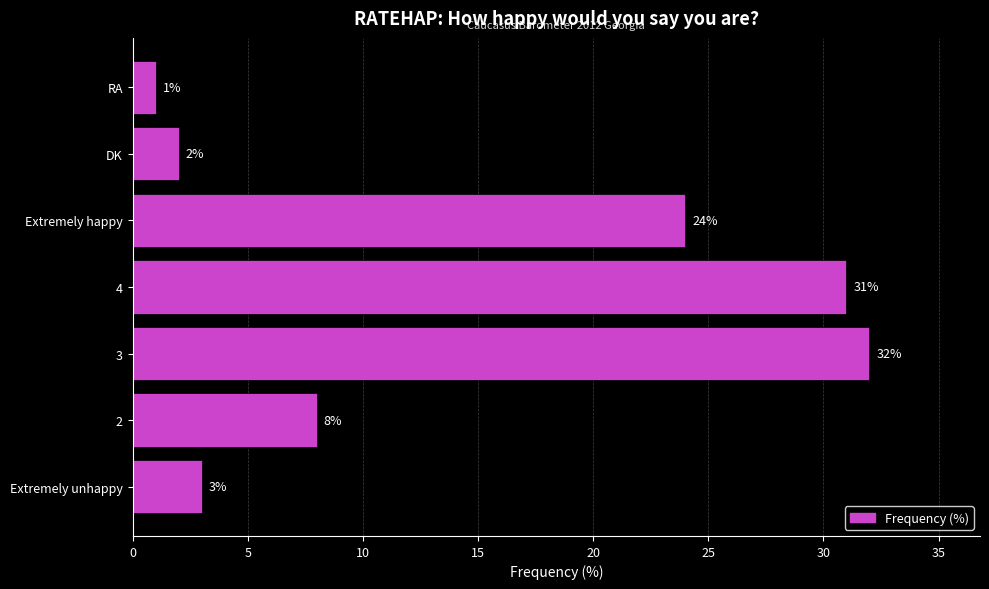

At which category does the chart reach its minimum across all series?

RA